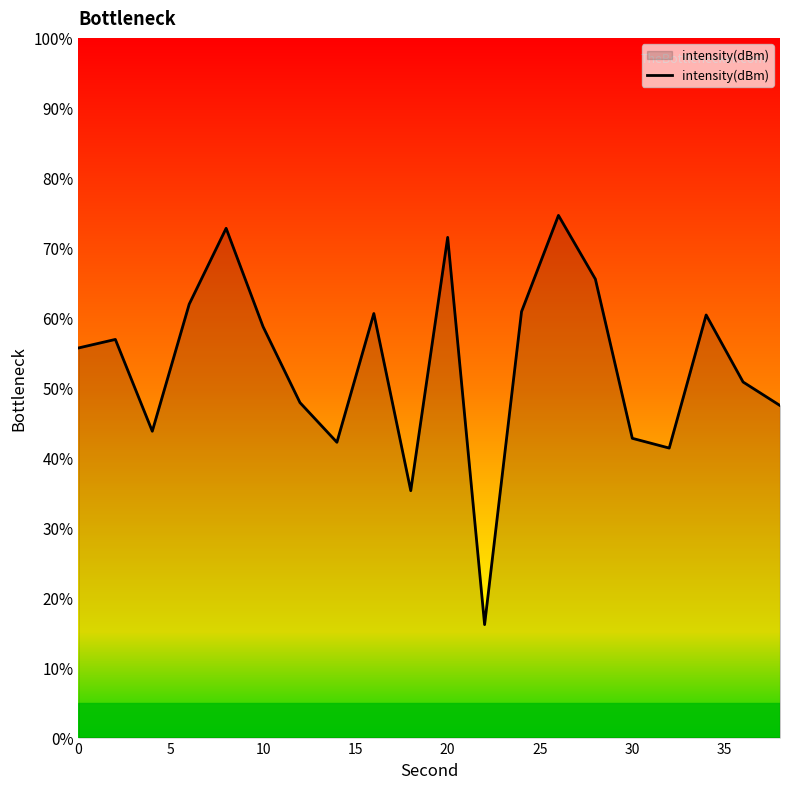

What is the smallest value displayed?

16.1